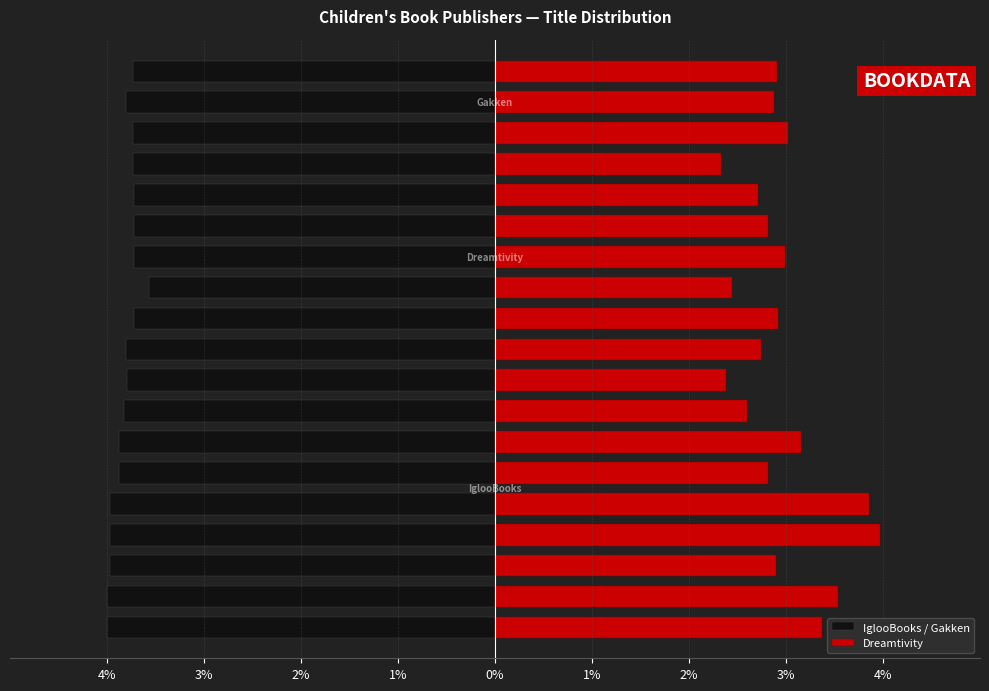

What is the difference between the Dreamtivity values at 4% and 11?

0.1